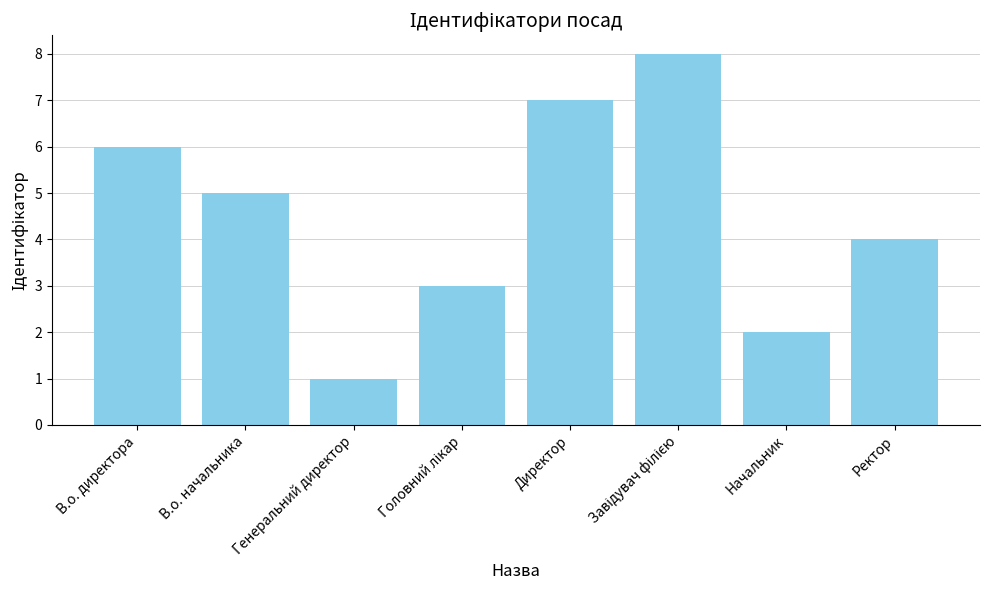

True or false: the data shows 1 at Генеральний директор.

True